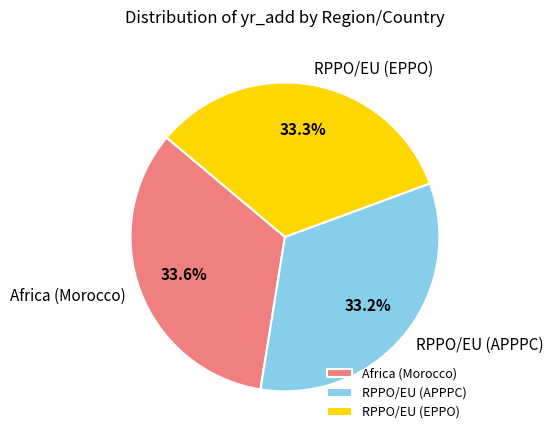

How many segments does this pie chart have?

3